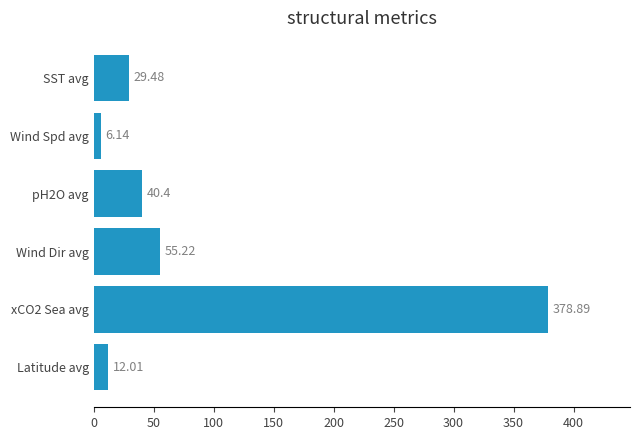

At which category does the chart reach its minimum across all series?

Wind Spd avg